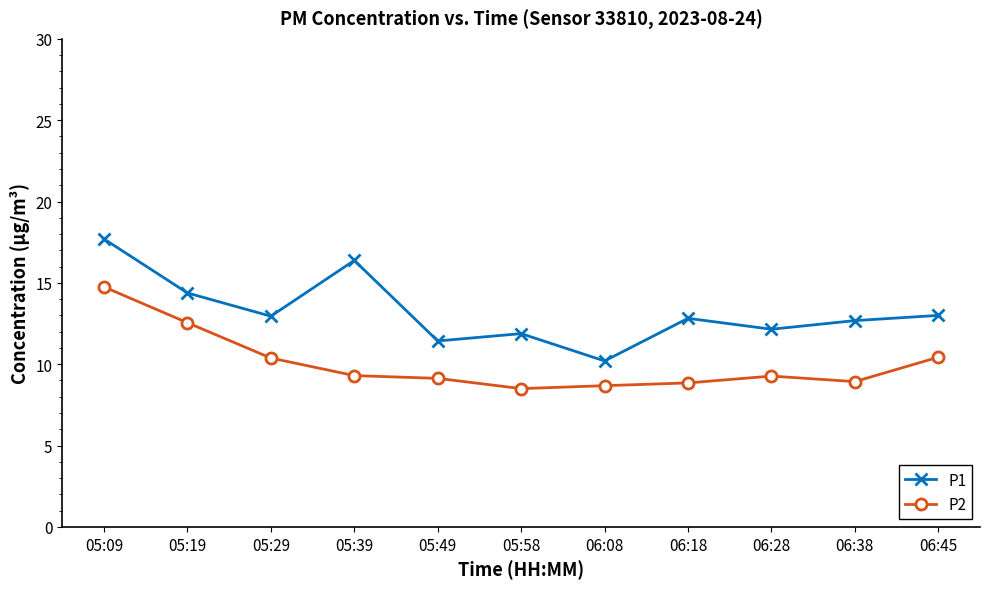

Which label corresponds to the largest value in the chart?

05:09